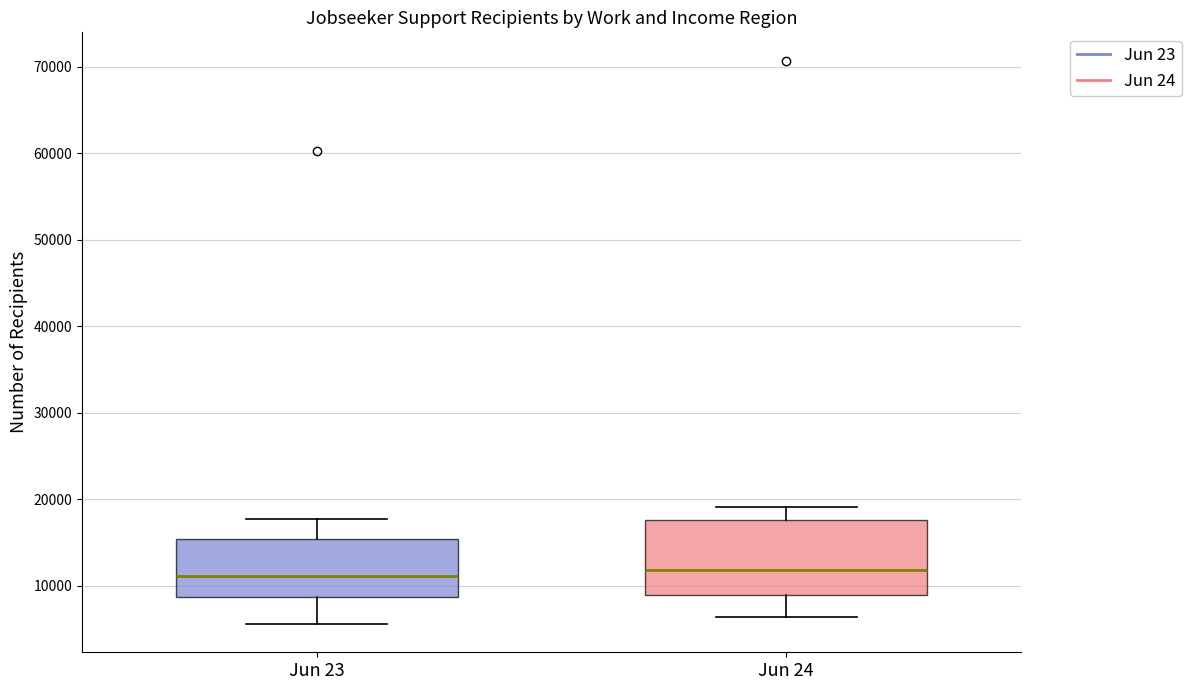

Reading left to right, transcribe this box plot: for each box, give where its median line is, the range the box spans, and where its two whiskers end, as read against the y-axis. The values are not printed on the chart, so give them approximately, as read against the axis.

Jun 23: median 11000, box 9000 to 15000, whiskers 6000 to 18000
Jun 24: median 12000, box 9000 to 18000, whiskers 6000 to 19000